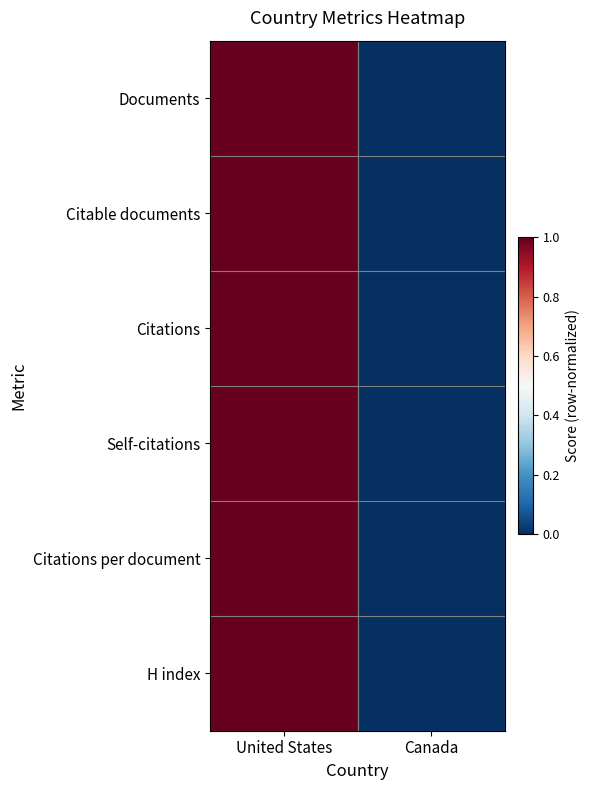

Reading left to right, list all the values displayed in this chart.

Documents: United States=1	Canada=0
Citable documents: United States=1	Canada=0
Citations: United States=1	Canada=0
Self-citations: United States=1	Canada=0
Citations per document: United States=1	Canada=0
H index: United States=1	Canada=0